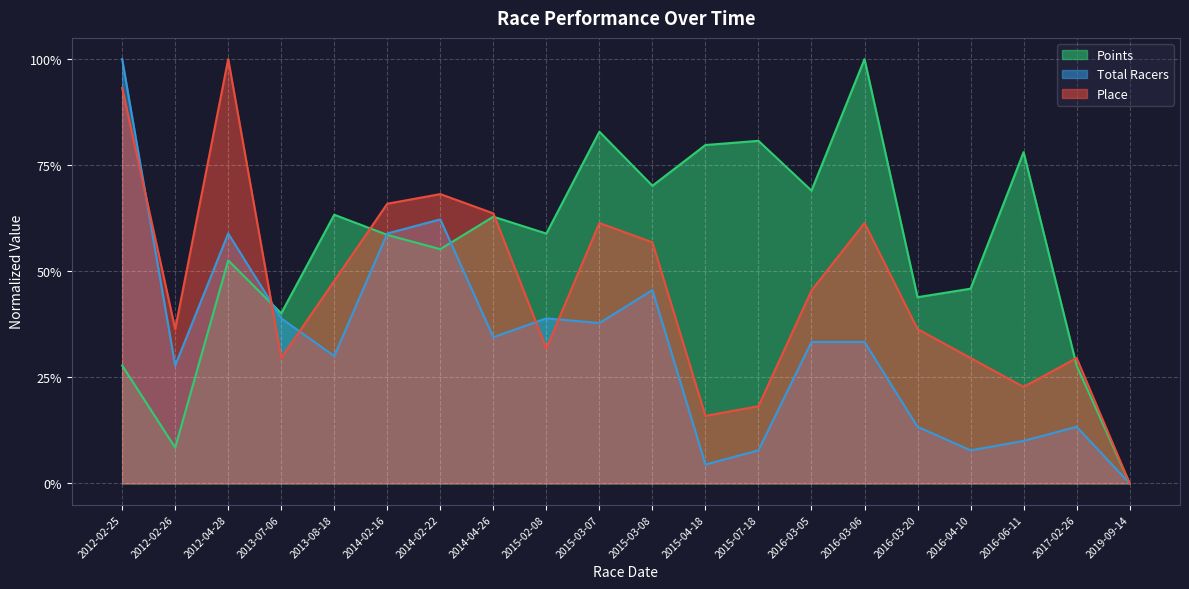

What is the maximum value shown in the chart?

1.0